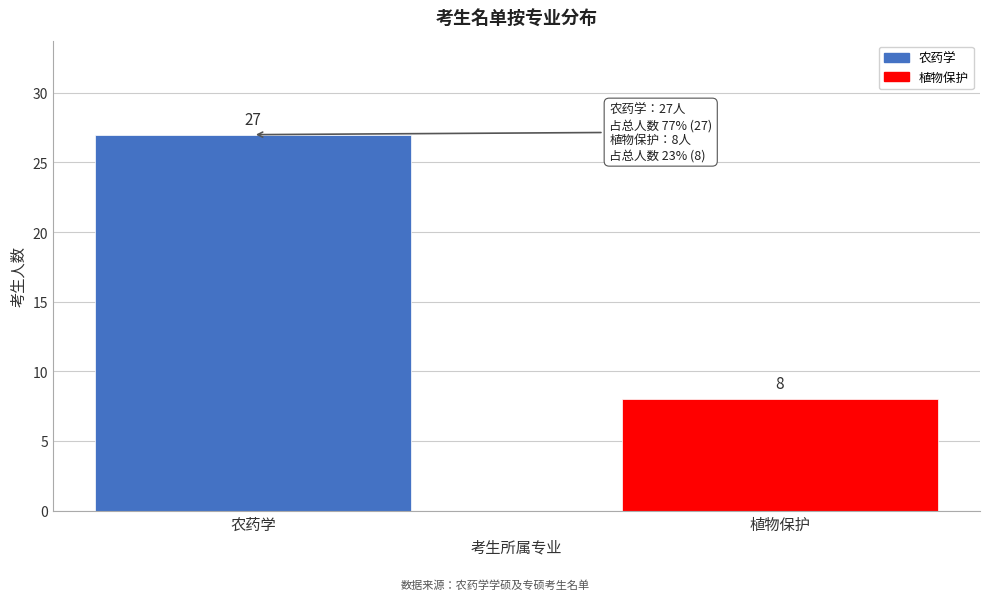

Reading left to right, transcribe all the data shown in this chart.

27	8